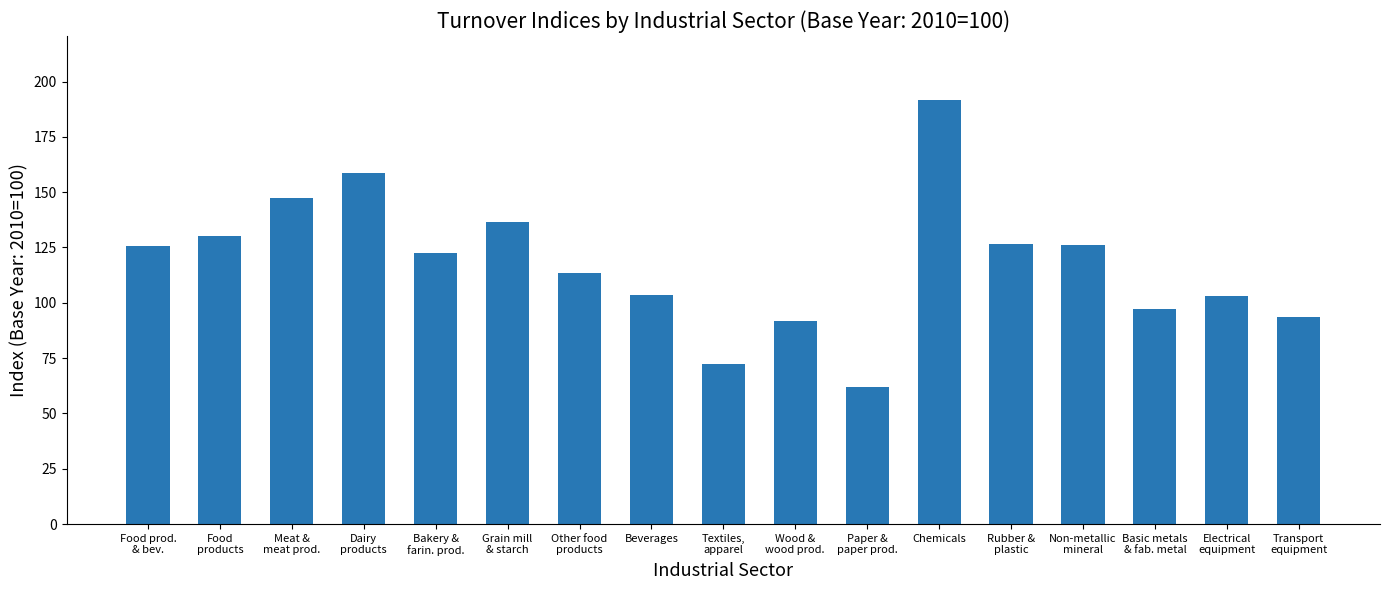

Which has a higher value, Grain mill
& starch or Paper &
paper prod.?

Grain mill
& starch